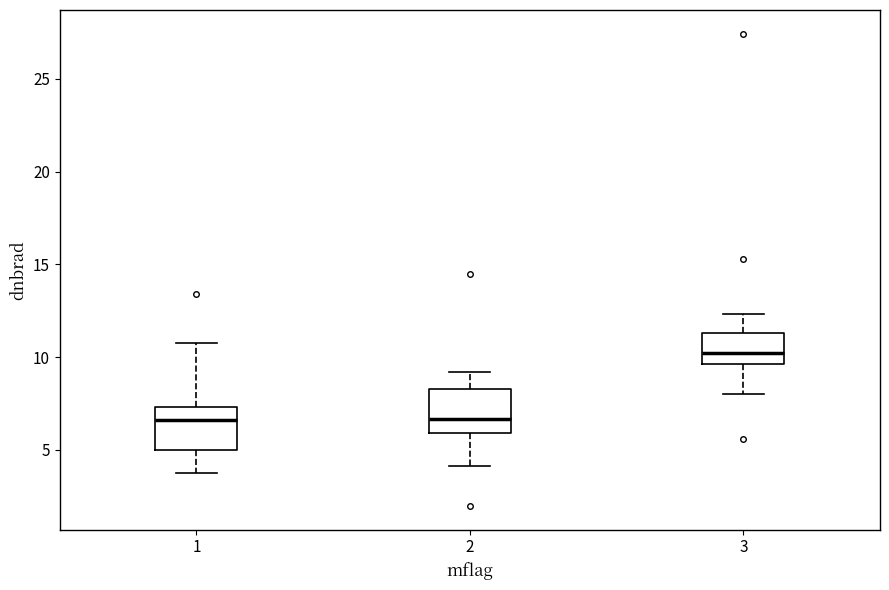

Which box's median line is the highest?

3